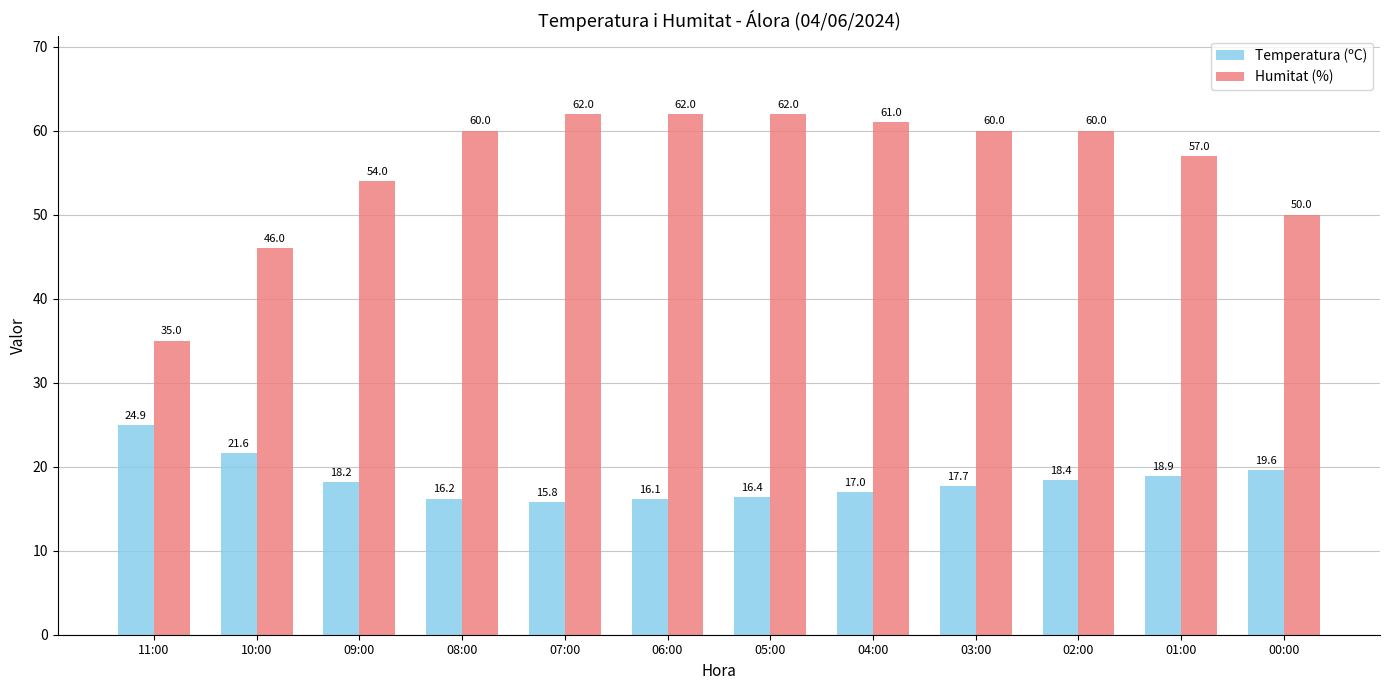

Which series has the widest spread of values?

Humitat (%)